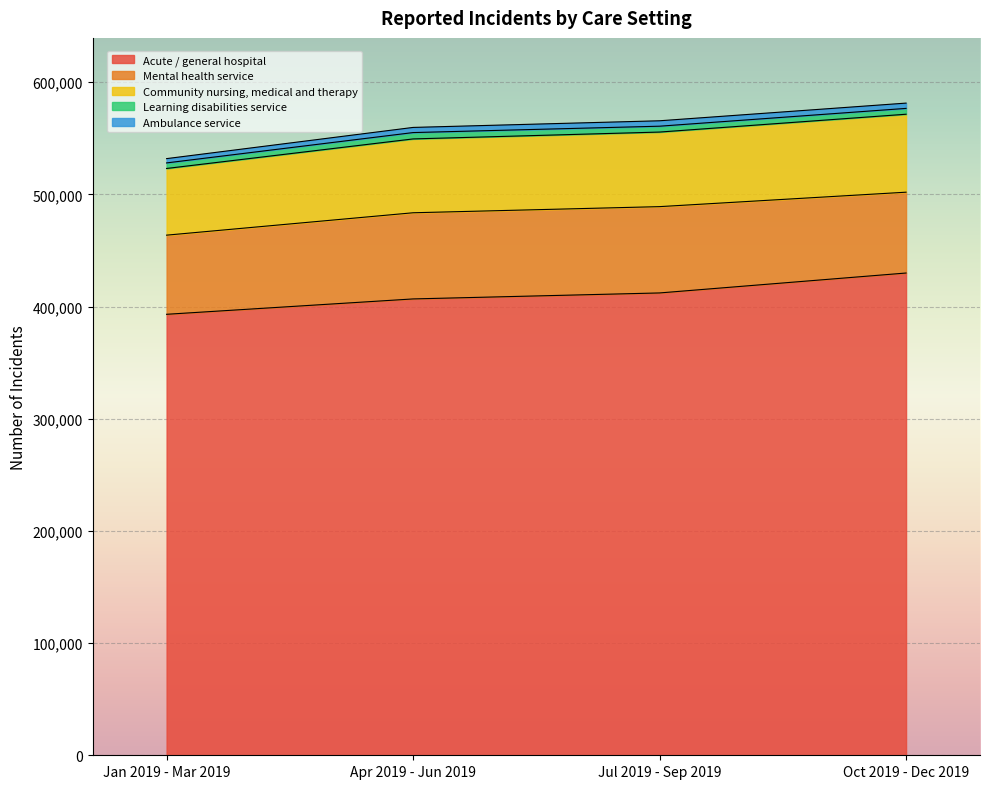

How many data points does each series have?

4